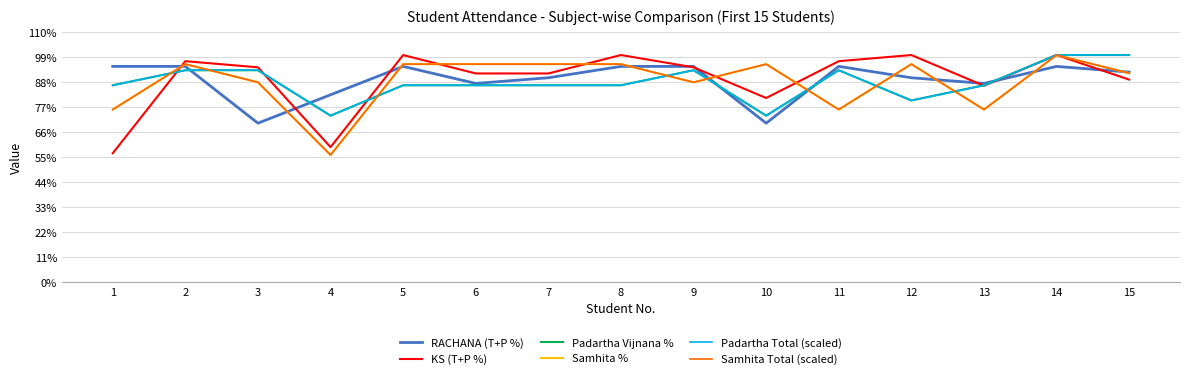

Is this an area chart (filled region under the line)?

No